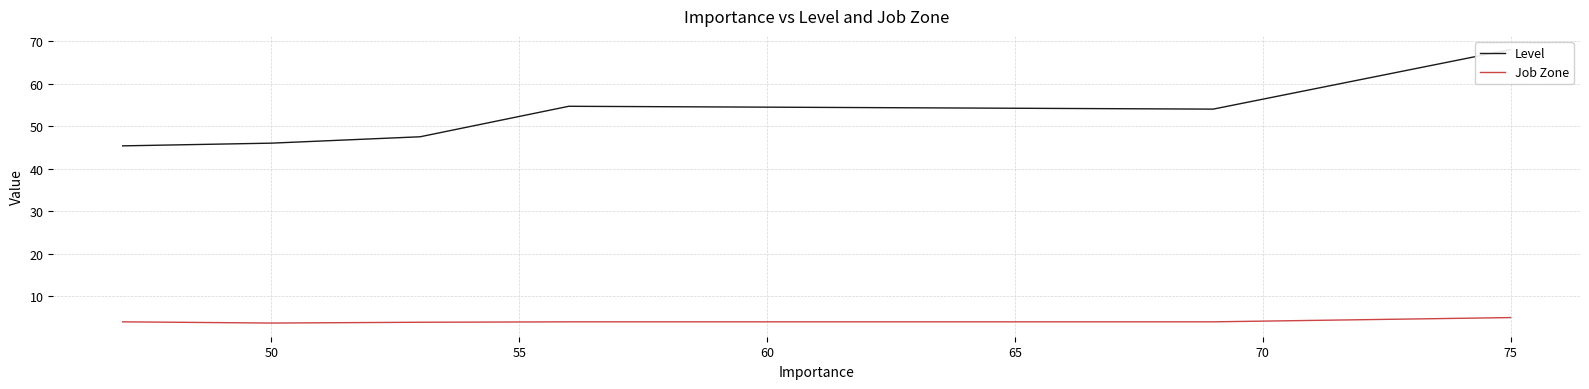

Is it true that Job Zone equals 5.0 at 75?

True